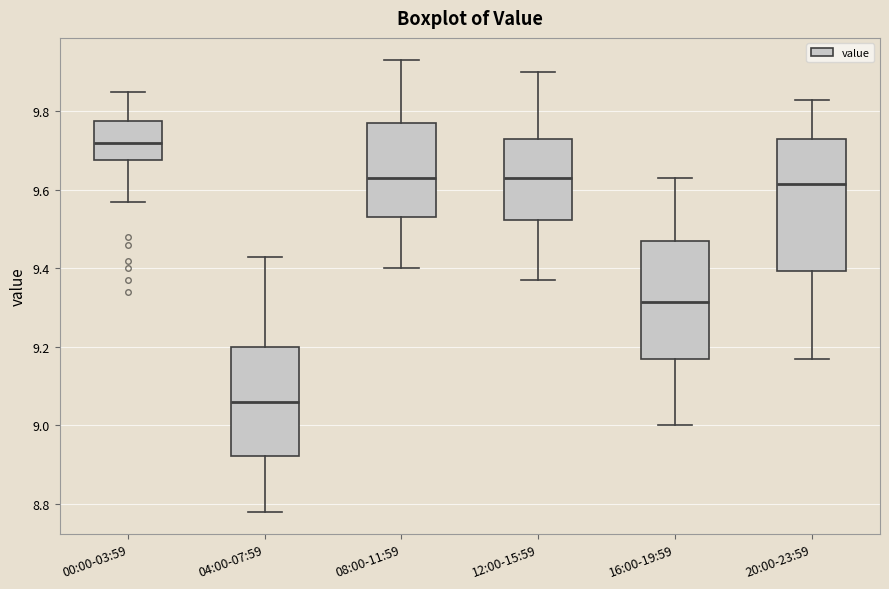

Which box's median line is the lowest?

04:00-07:59